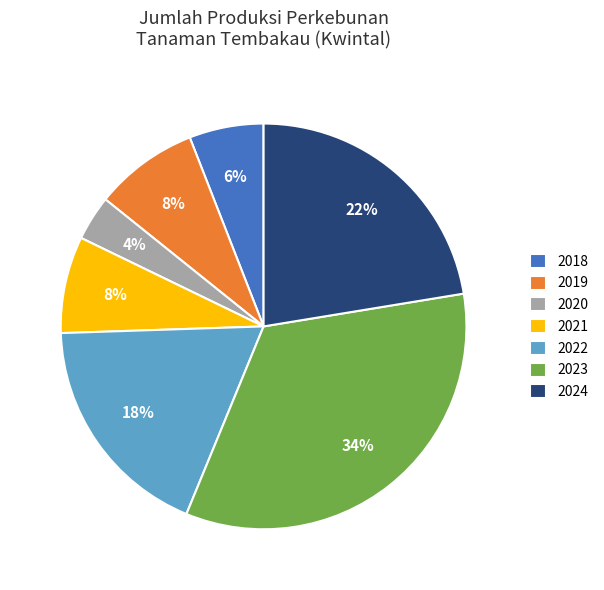

To the nearest percent, what is the difference between the largest and smallest slice percentages?

30%